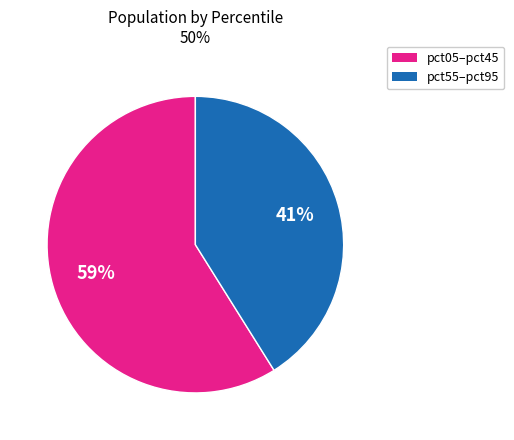

To the nearest percent, what is the difference between the largest and smallest slice percentages?

18%